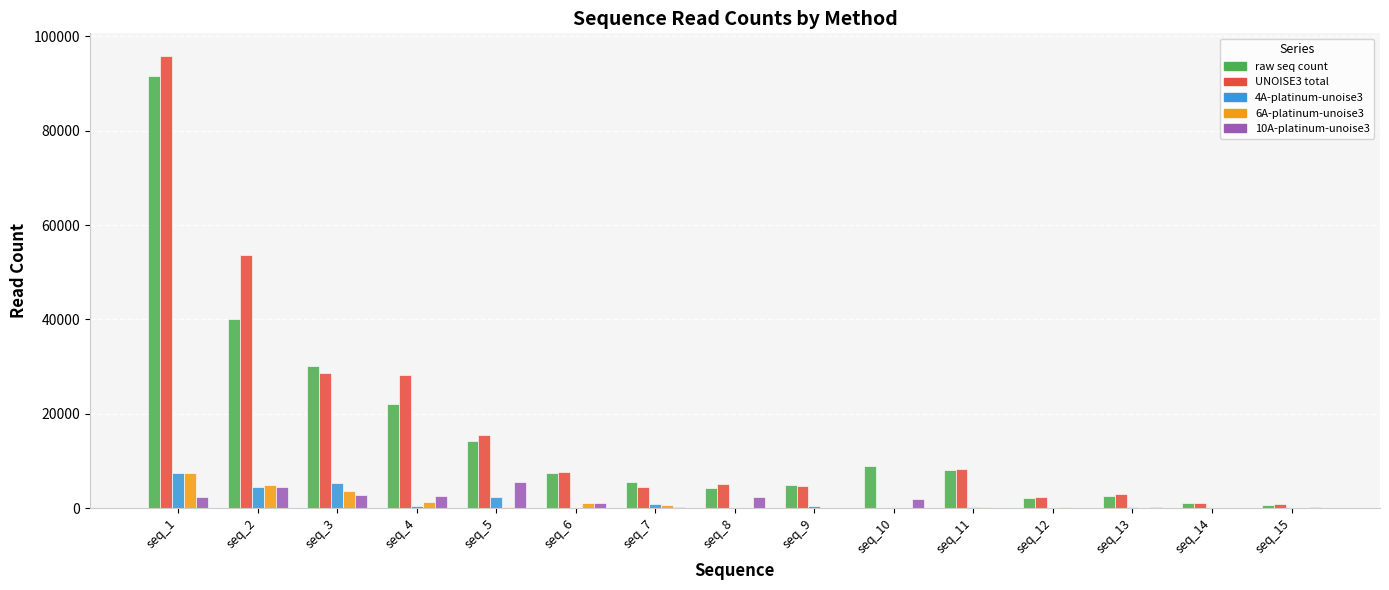

Which series has the largest range (max minus min)?

UNOISE3 total